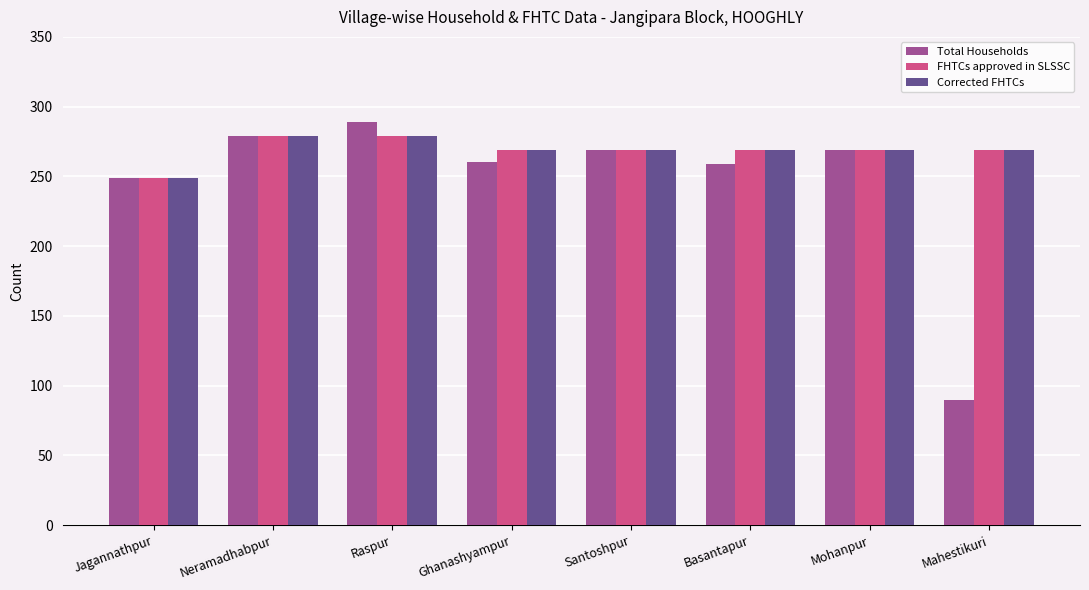

True or false: Corrected FHTCs has a value of 279 at Raspur.

True